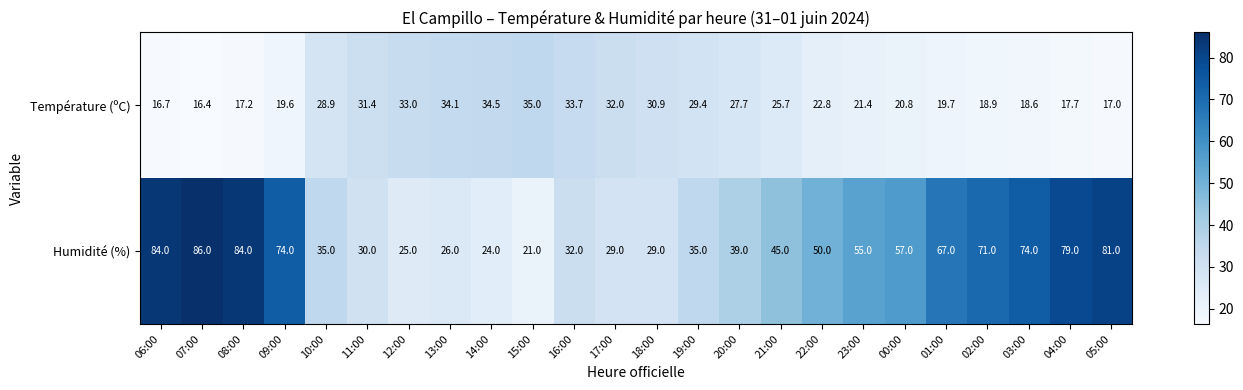

The value of Humidité (%) at 10:00 is 35.0. True or false?

True